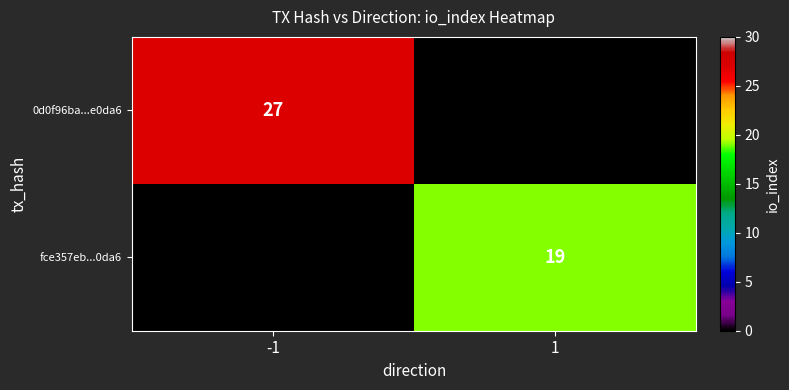

The value of 0d0f96ba...e0da6 at -1 is 10.3. True or false?

False